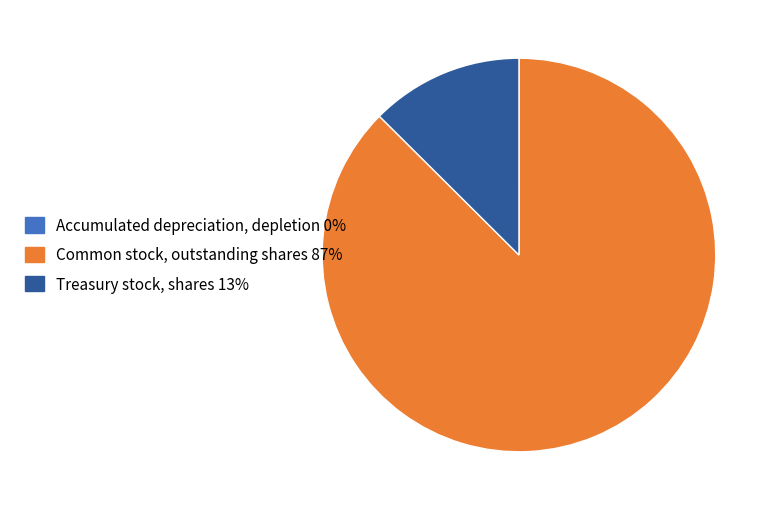

True or false: Common stock, outstanding shares accounts for 87% of the total.

True